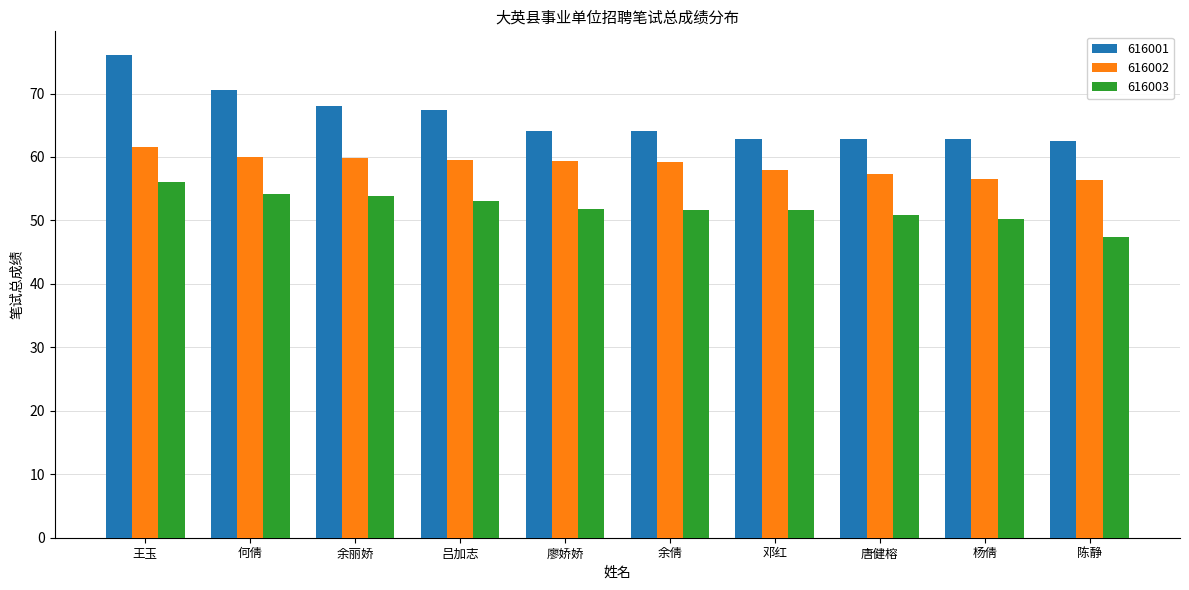

At 邓红, list the series in order from largest to smallest.

616001, 616002, 616003